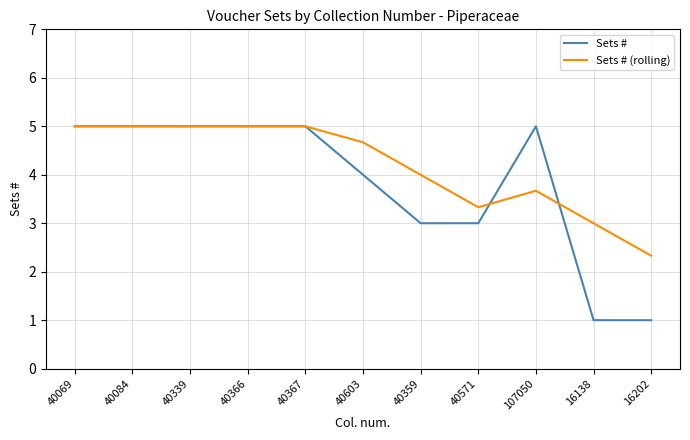

Which series has the largest total across all categories?

Sets # (rolling)